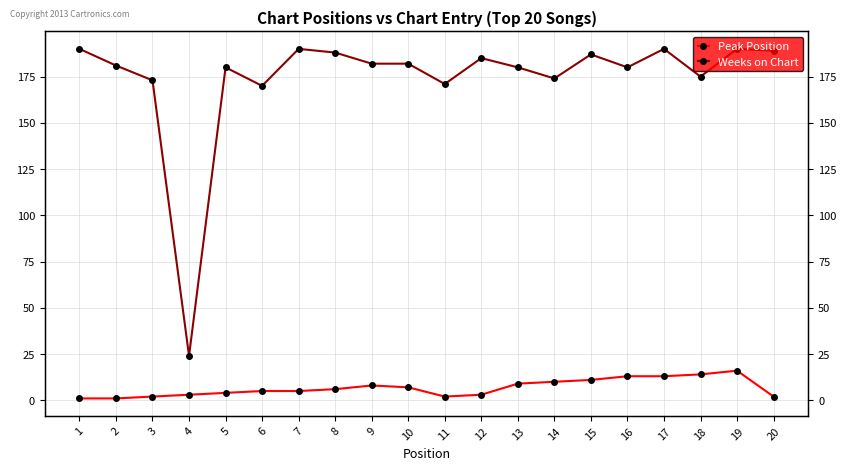

Does the chart have visible grid lines?

Yes